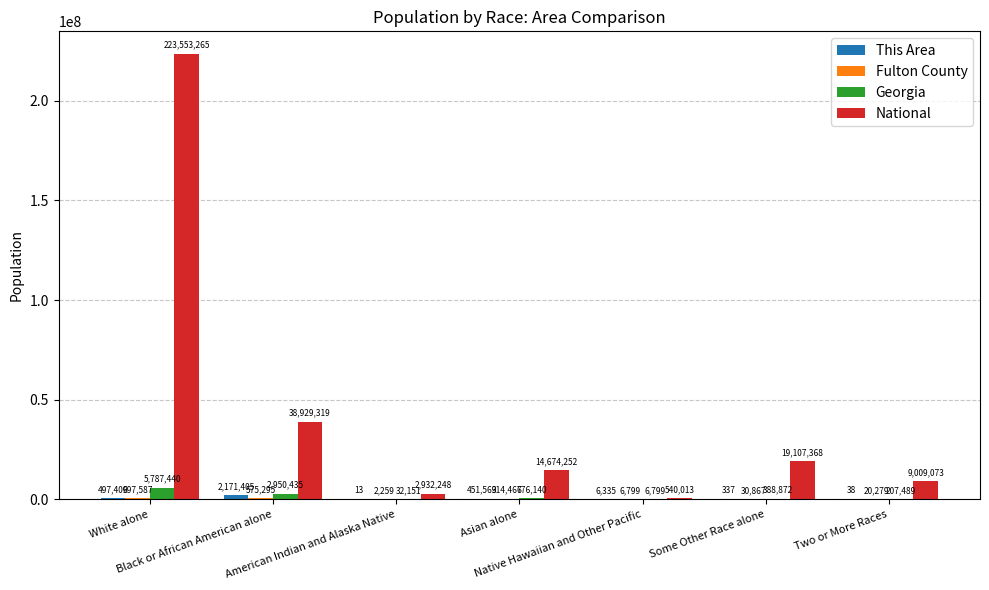

Are the bars horizontal?

No